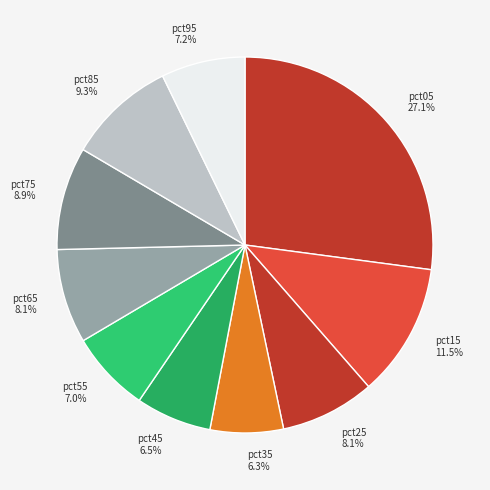

Do pct45 and pct65 together represent more than half of the pie?

No